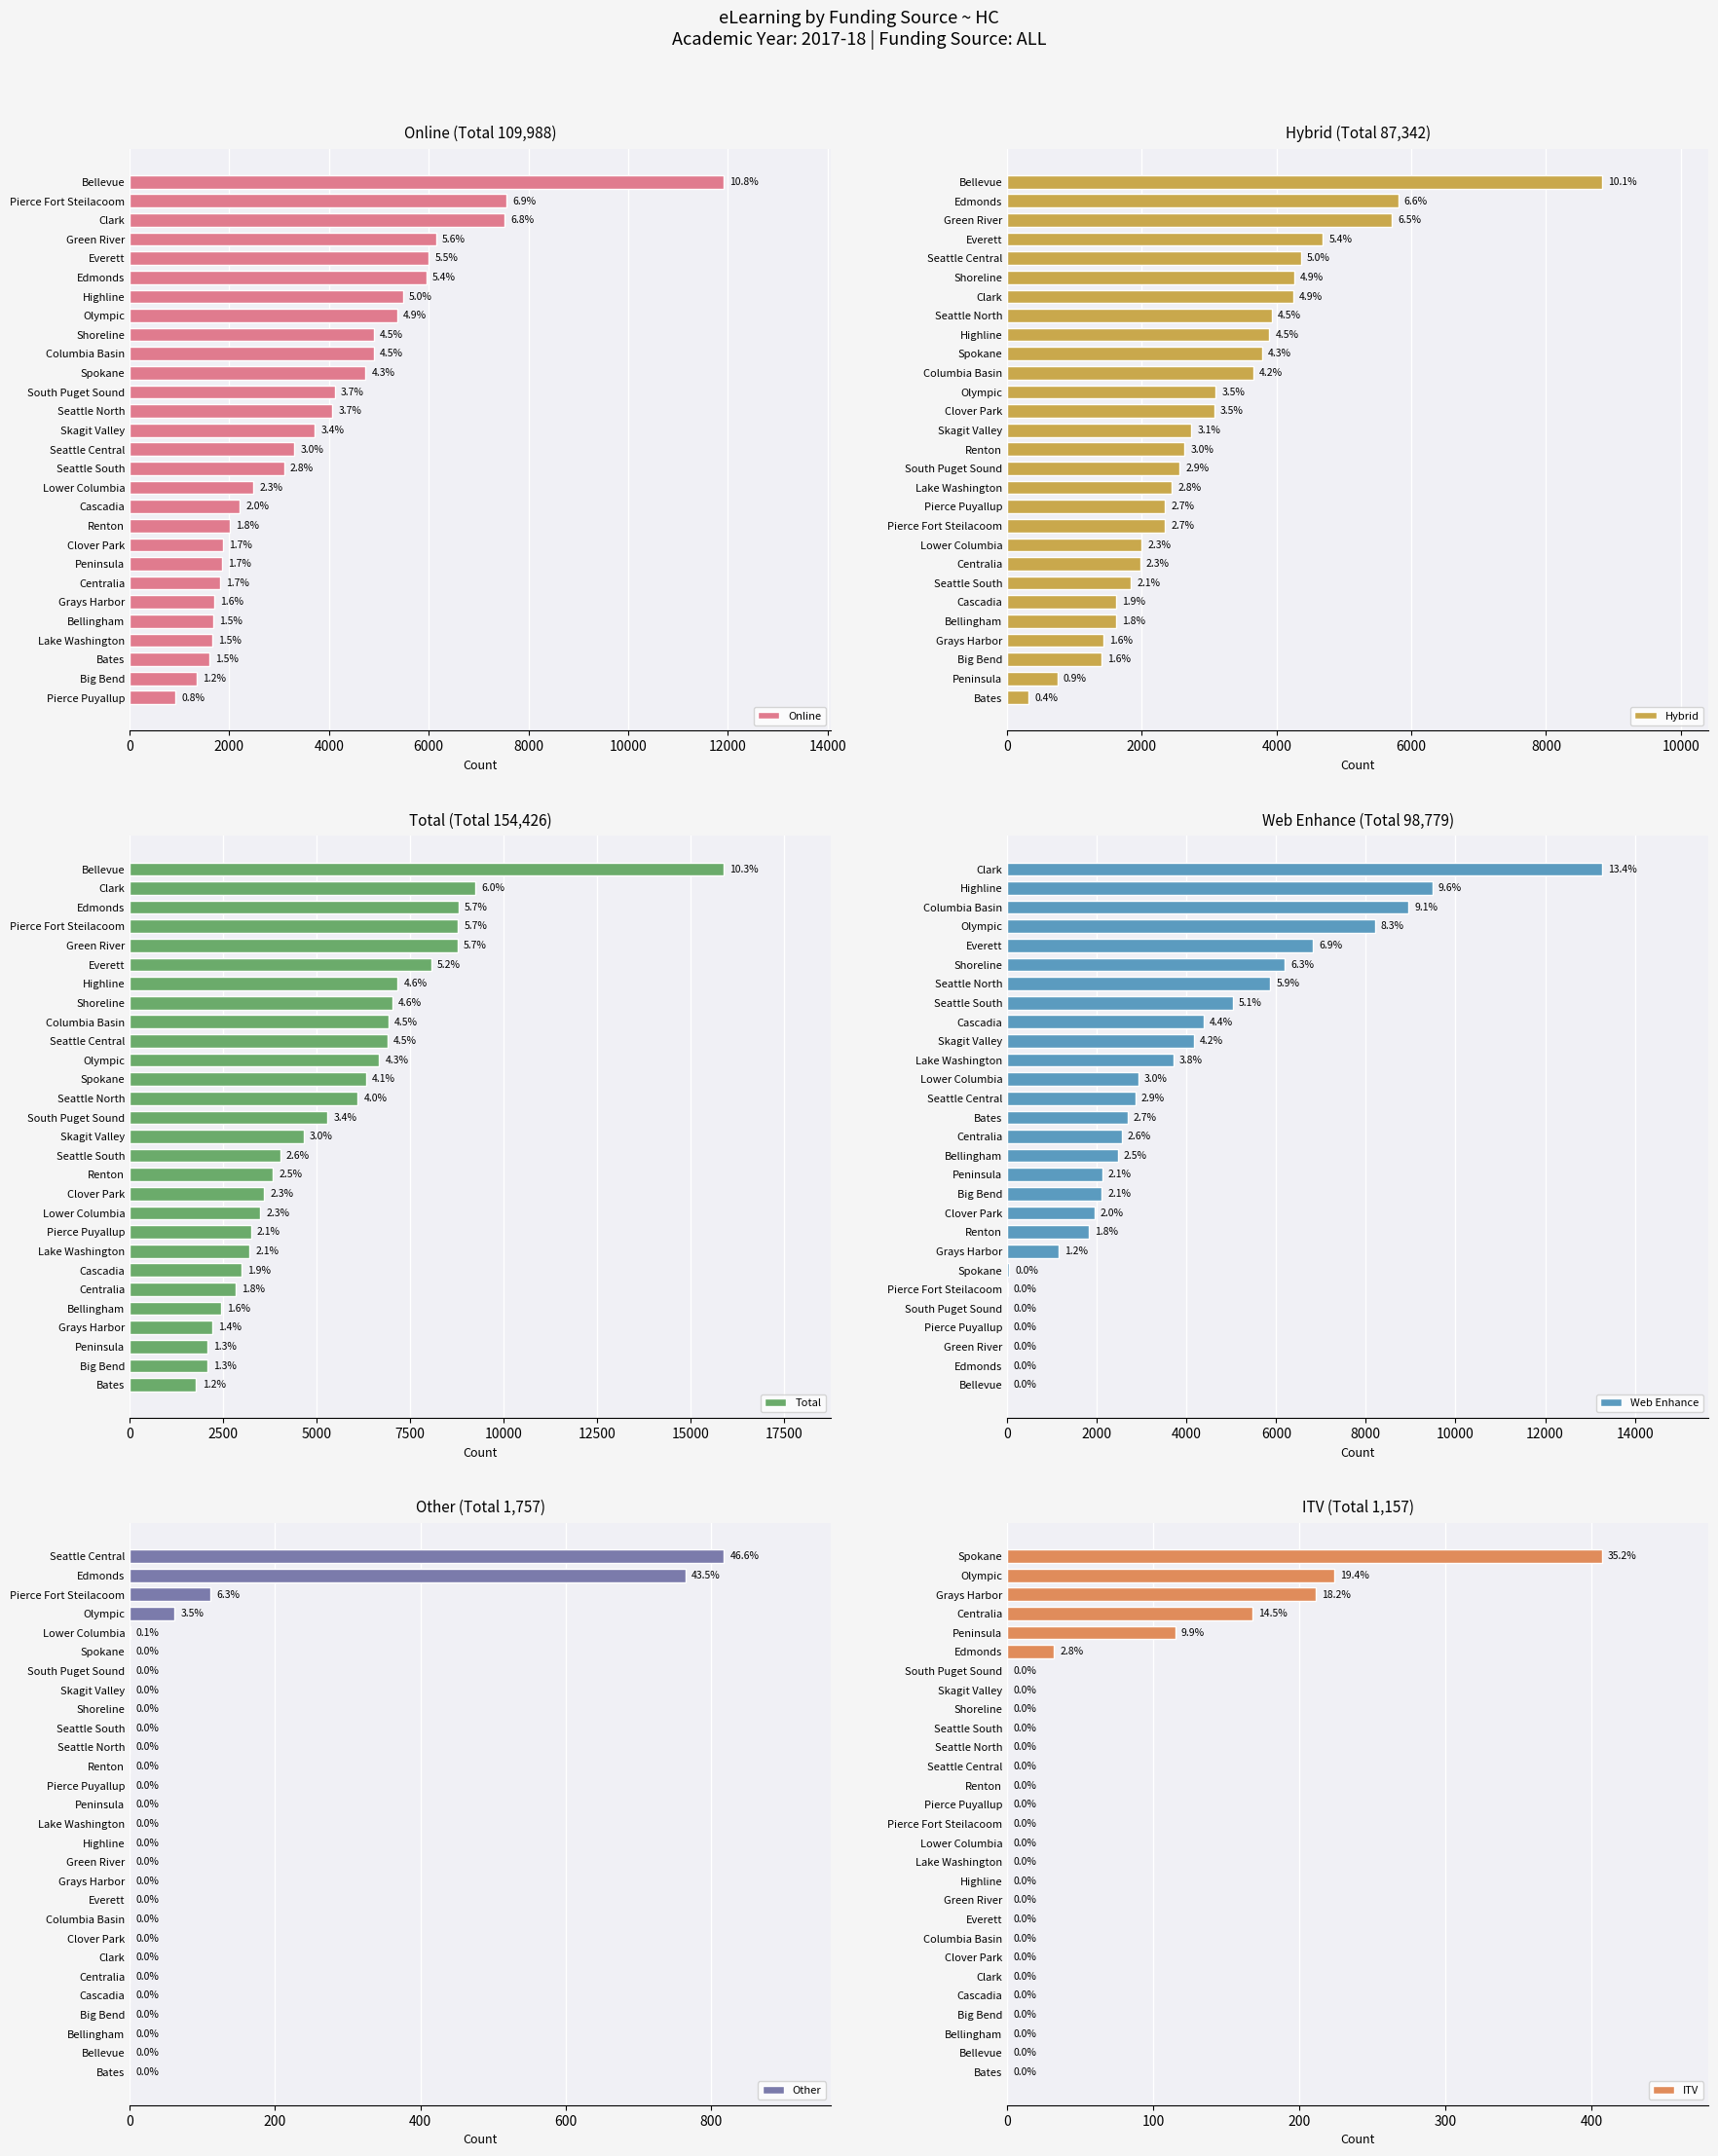

The value of Other at Seattle North is 0. True or false?

True